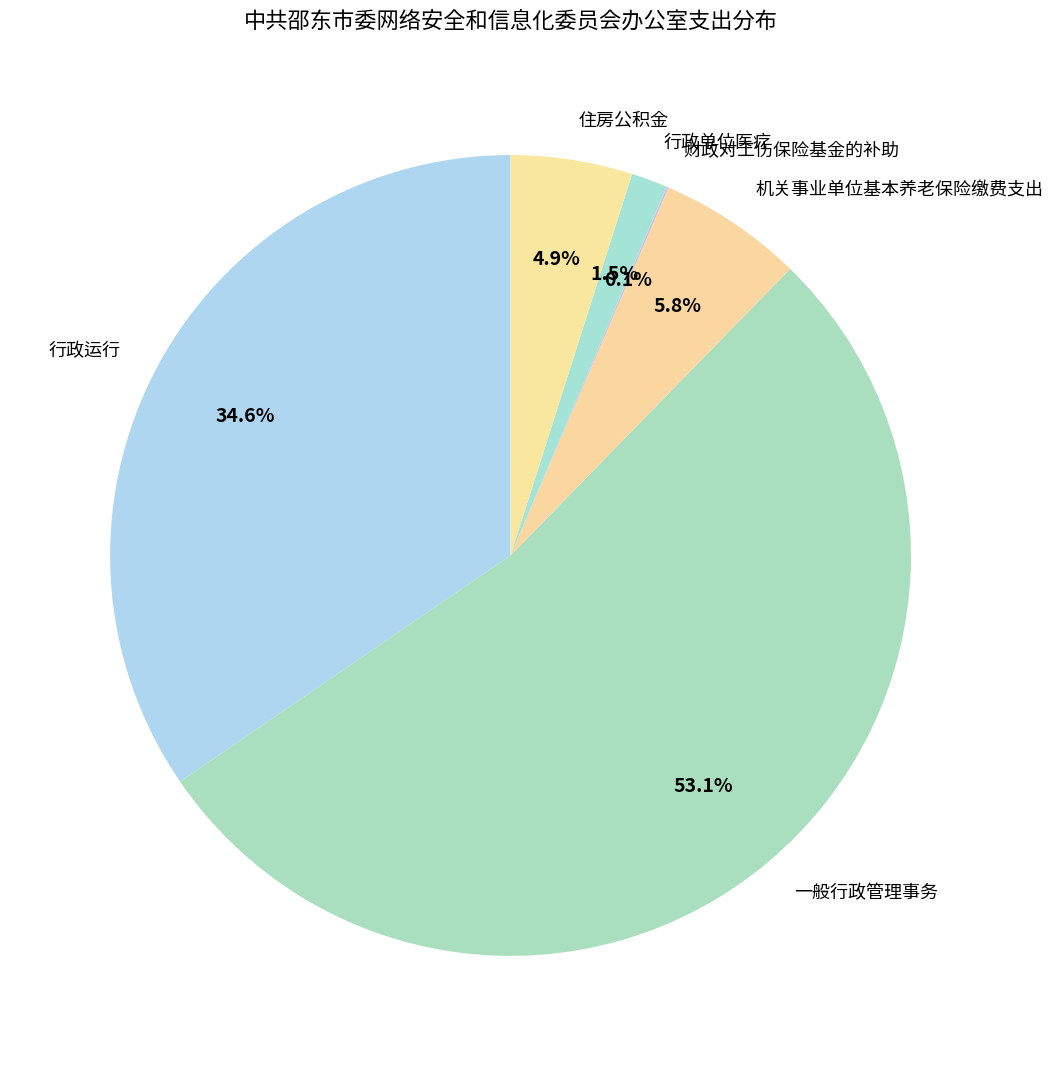

What percentage is the 机关事业单位基本养老保险缴费支出 slice, to the nearest percent?

6%